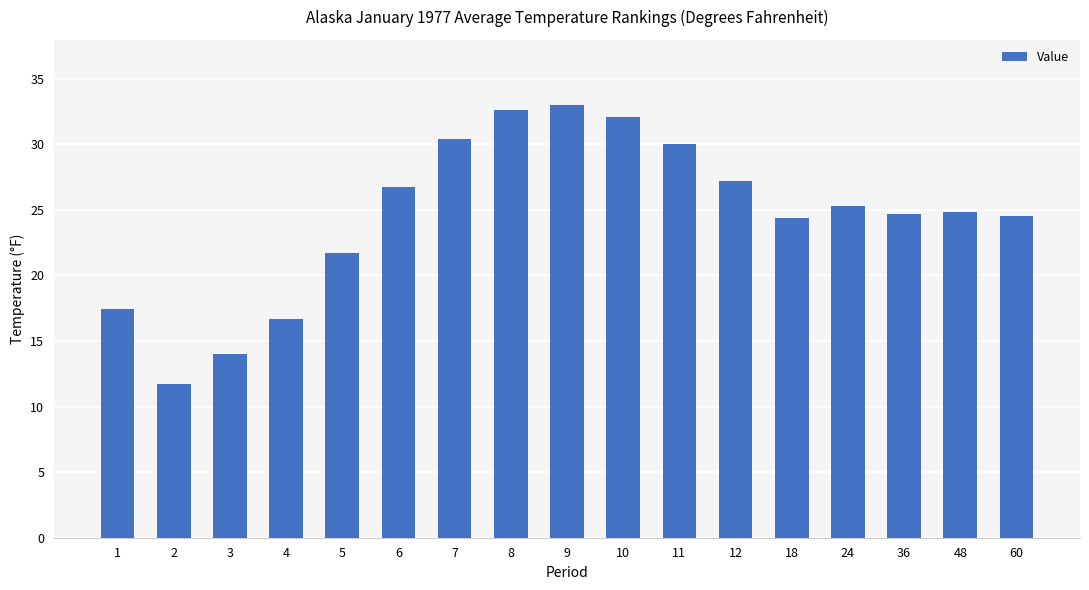

True or false: the data shows 19.0 at 9.

False